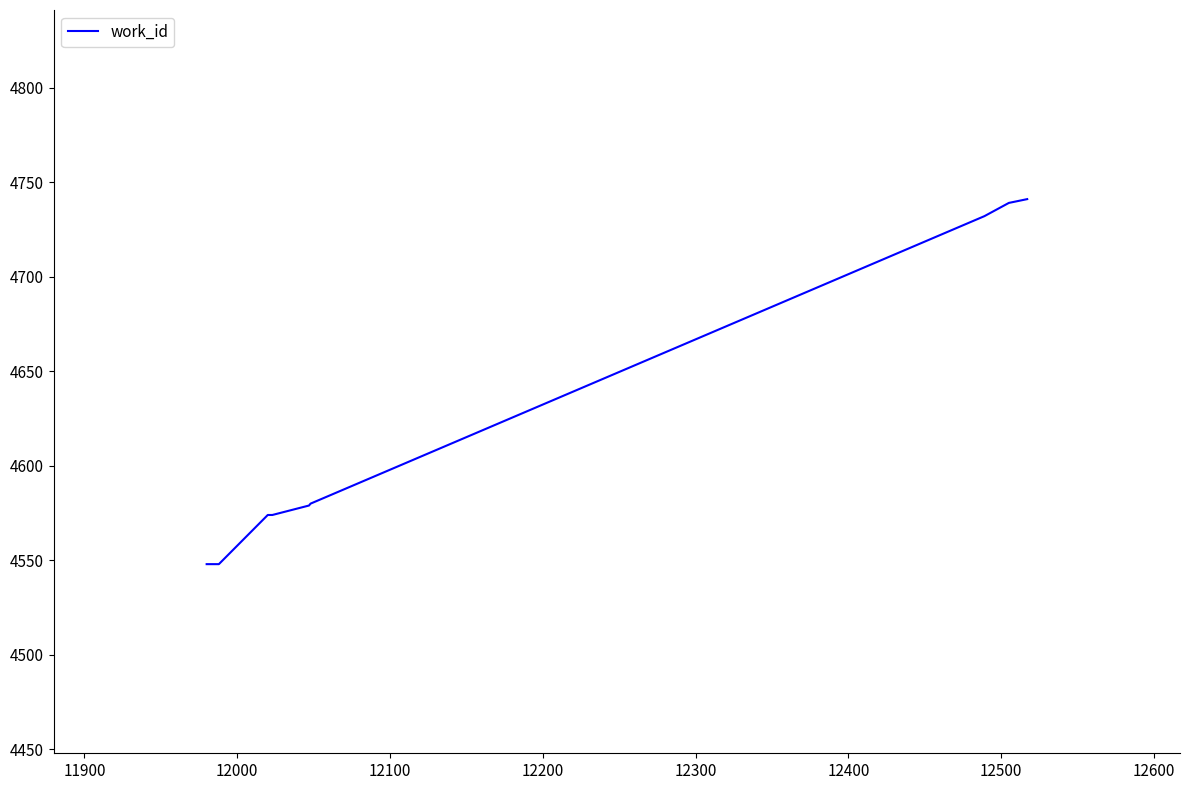

What is the minimum value shown in the chart?

4548